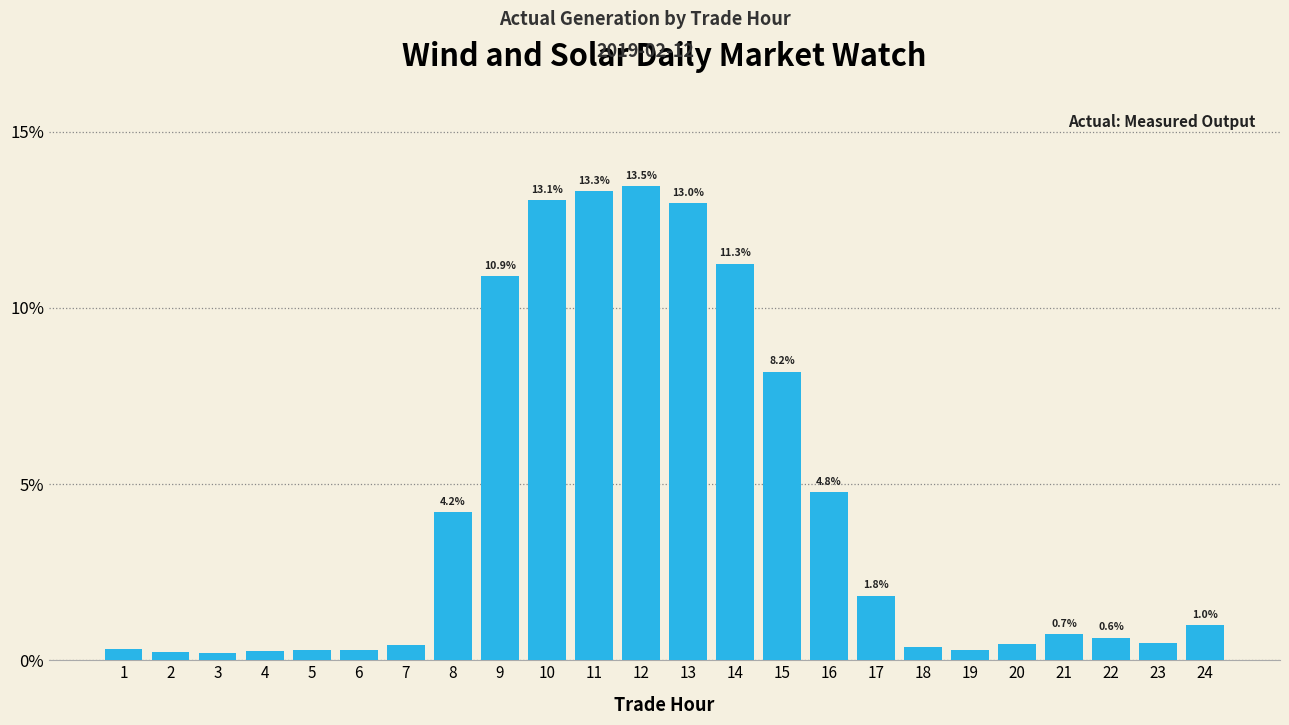

What is the difference between the second highest and minimum values?

13.1